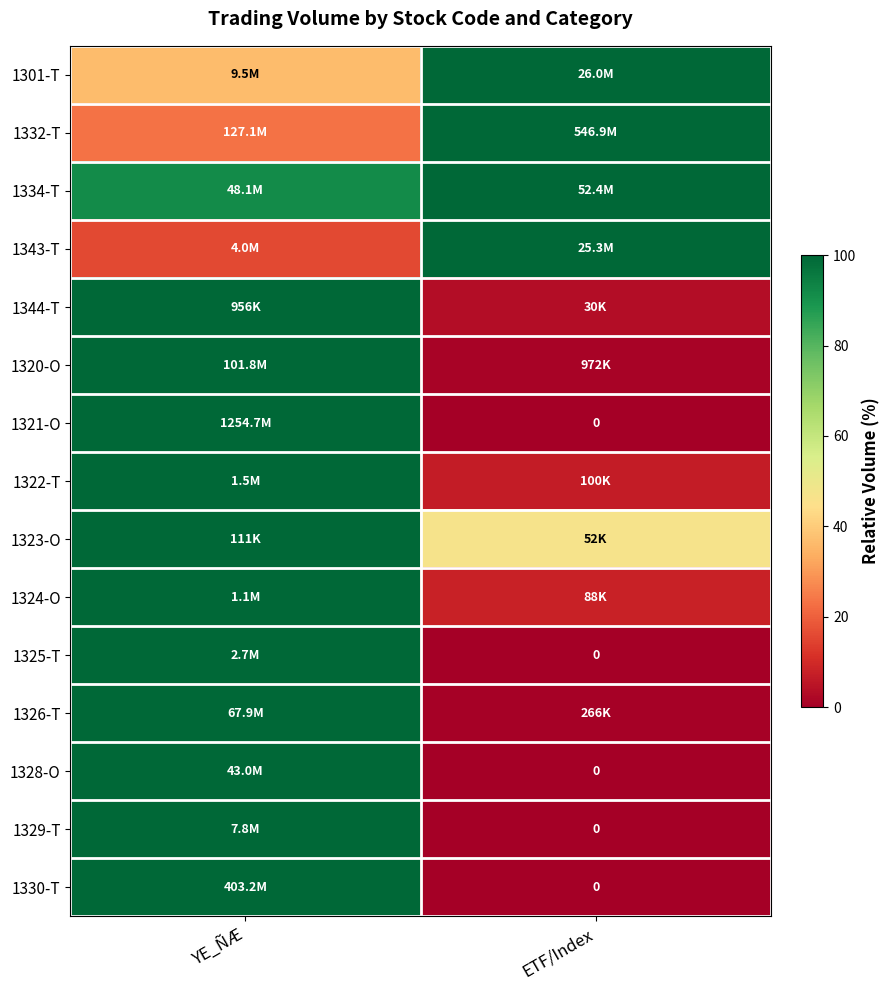

Which category has the lowest value across all series?

ETF/Index